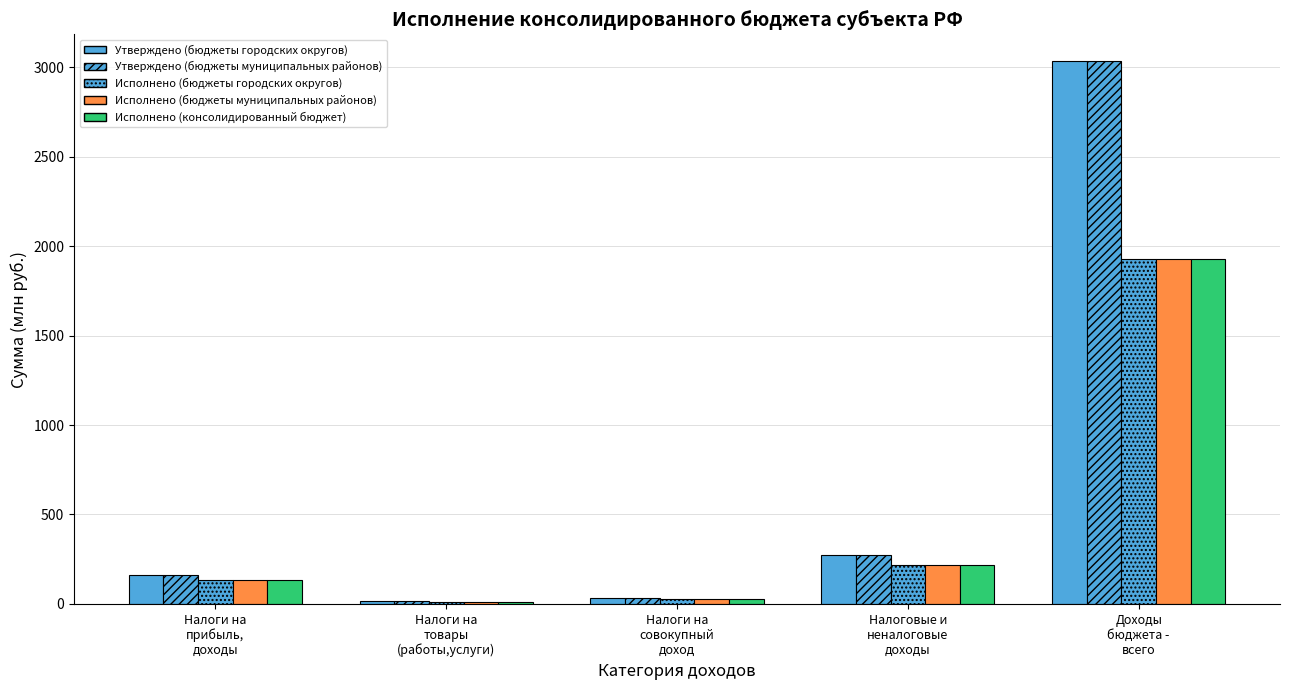

The value of Исполнено (бюджеты муниципальных районов) at Налоги на
товары
(работы,услуги) is 18.5. True or false?

False